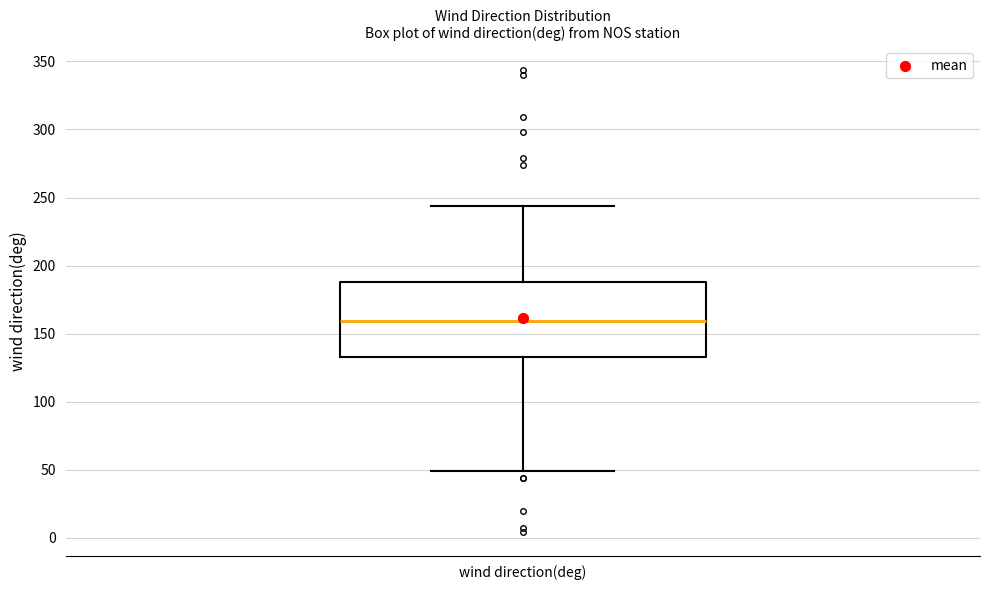

Transcribe this box plot: give where the median line is, the range the box spans, and where the two whiskers end, as read against the y-axis. The values are not printed on the chart, so give them approximately, as read against the axis.

median 160, box 135 to 190, whiskers 50 to 245